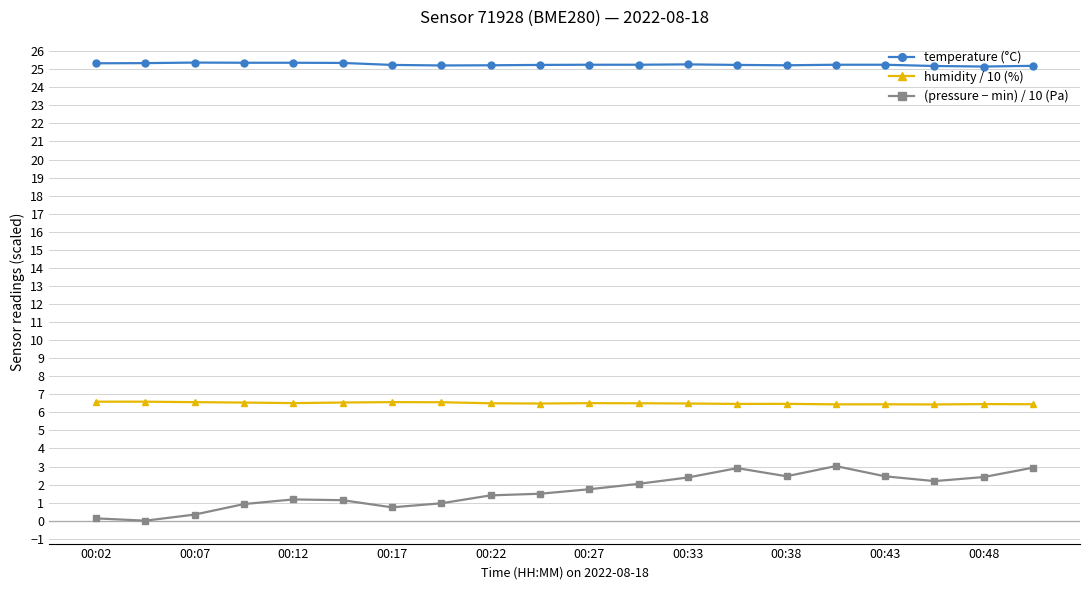

How many data points does each series have?

20